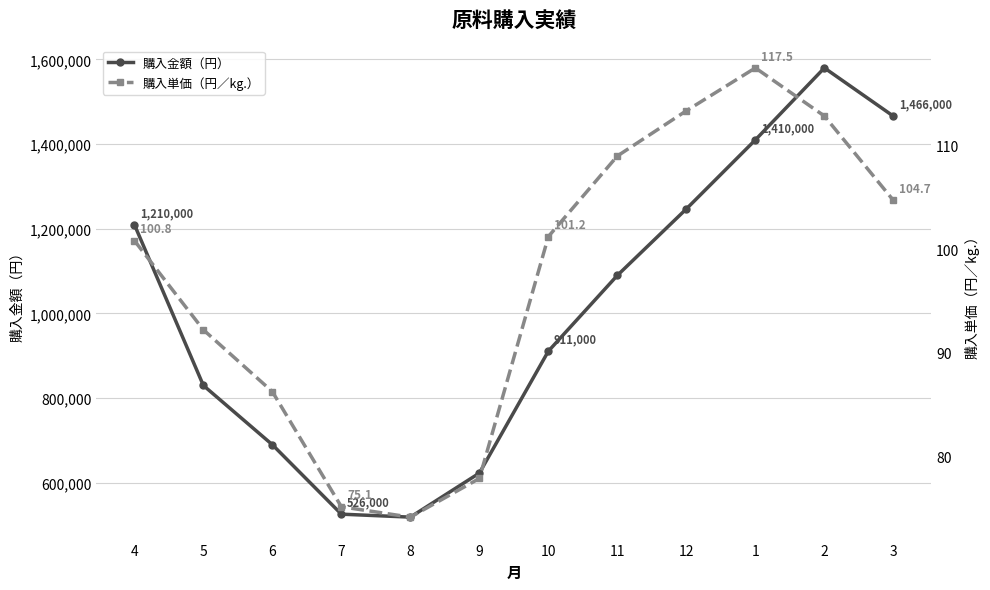

Which has a higher value, 6 or 10?

10